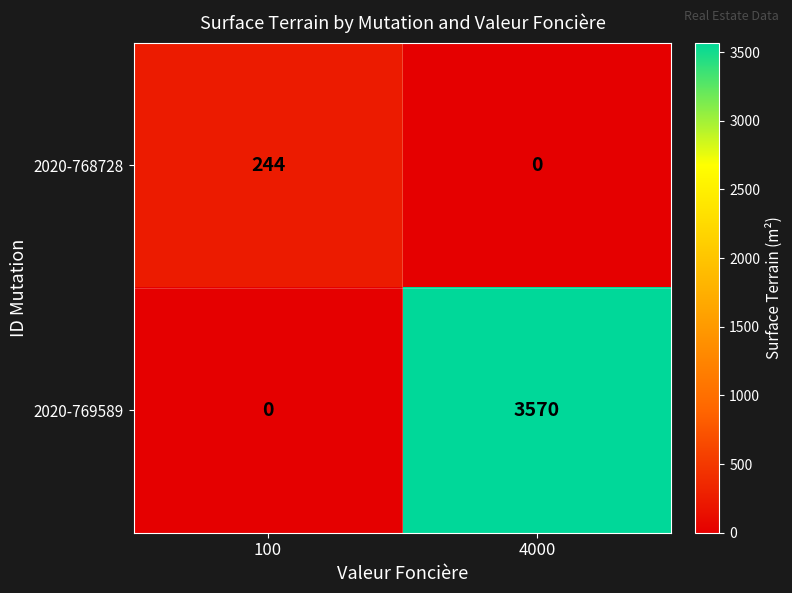

What is the sum of all 2020-769589 values?

3570